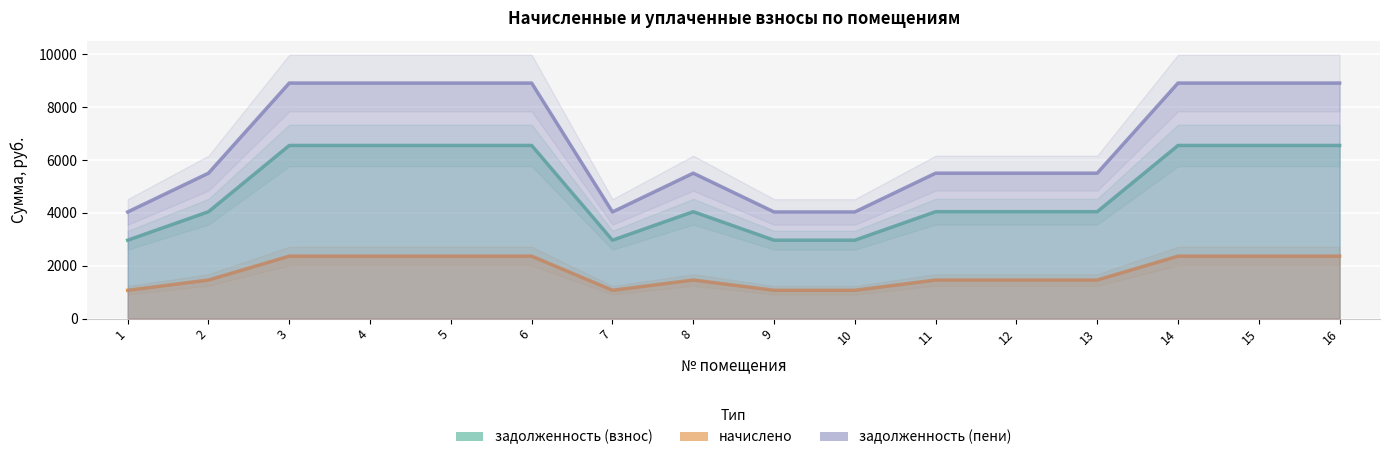

Which has a higher value, 8 or 1?

8